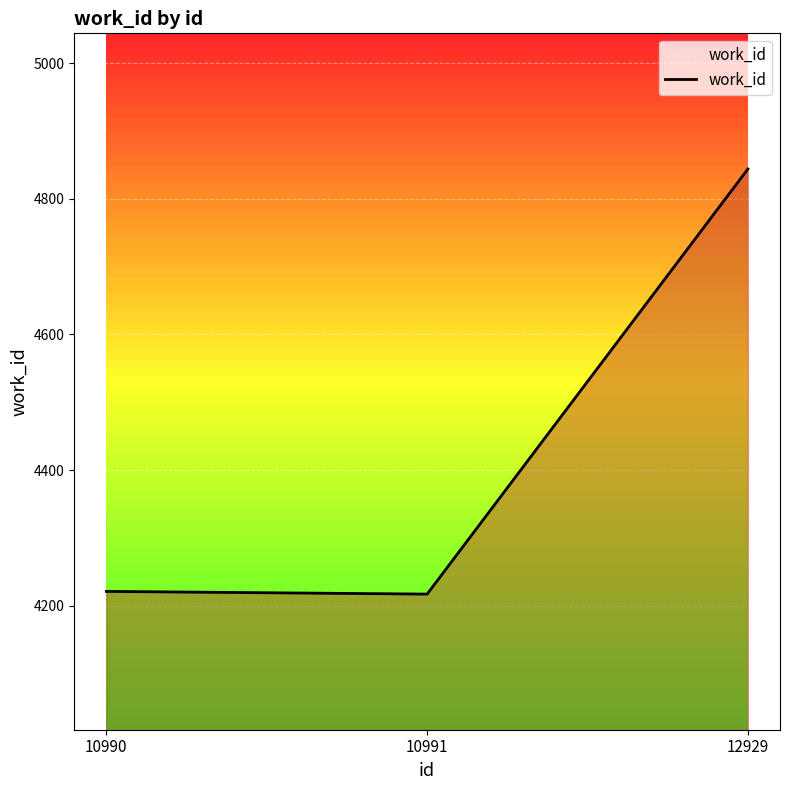

Which has a higher value, 12929 or 10990?

12929